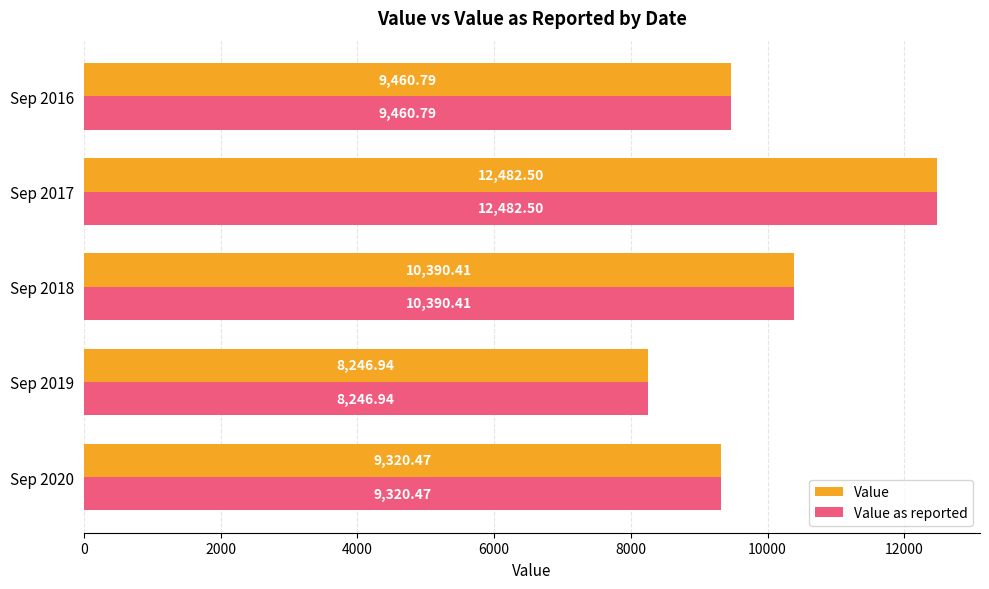

Rank the categories by Value value from lowest to highest.

Sep 2019, Sep 2020, Sep 2016, Sep 2018, Sep 2017